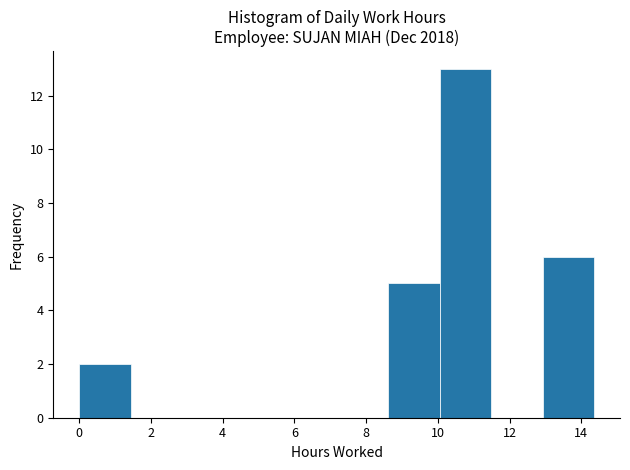

Over which range of the x-axis is the bar tallest?

10.0 to 11.4